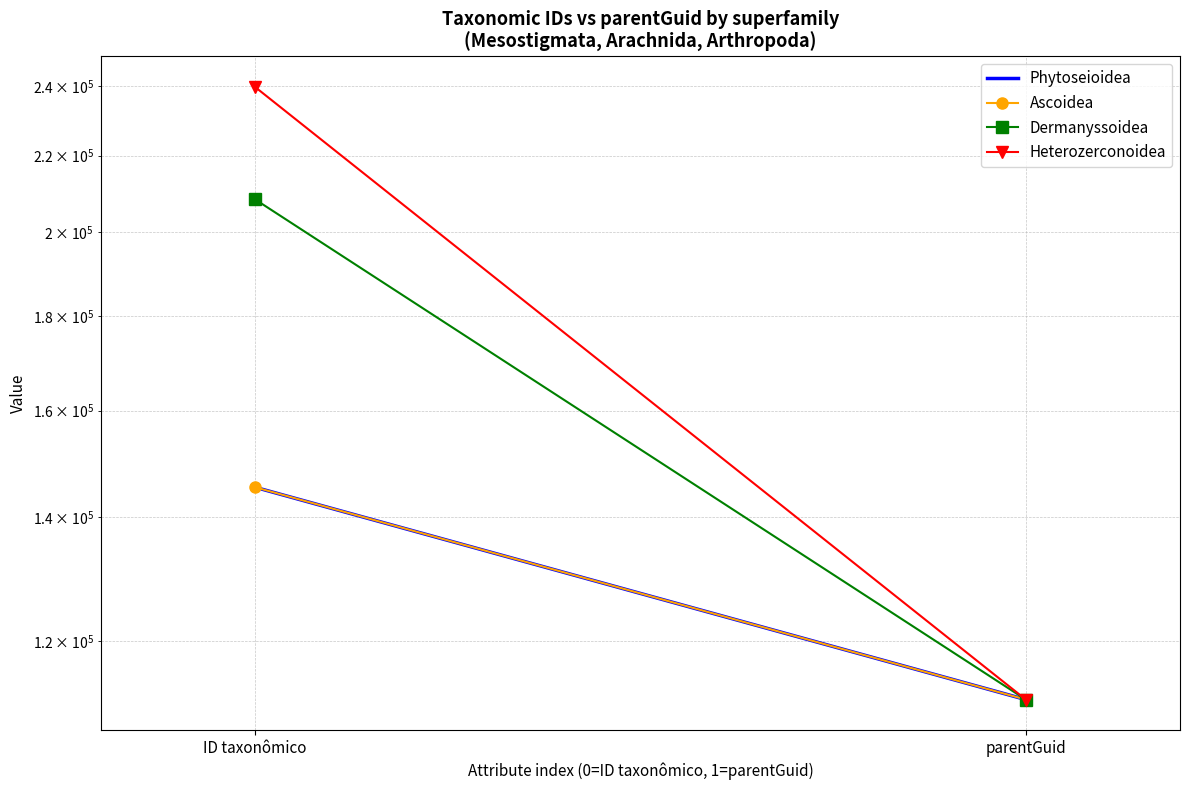

What is the minimum value for Phytoseioidea?

111502